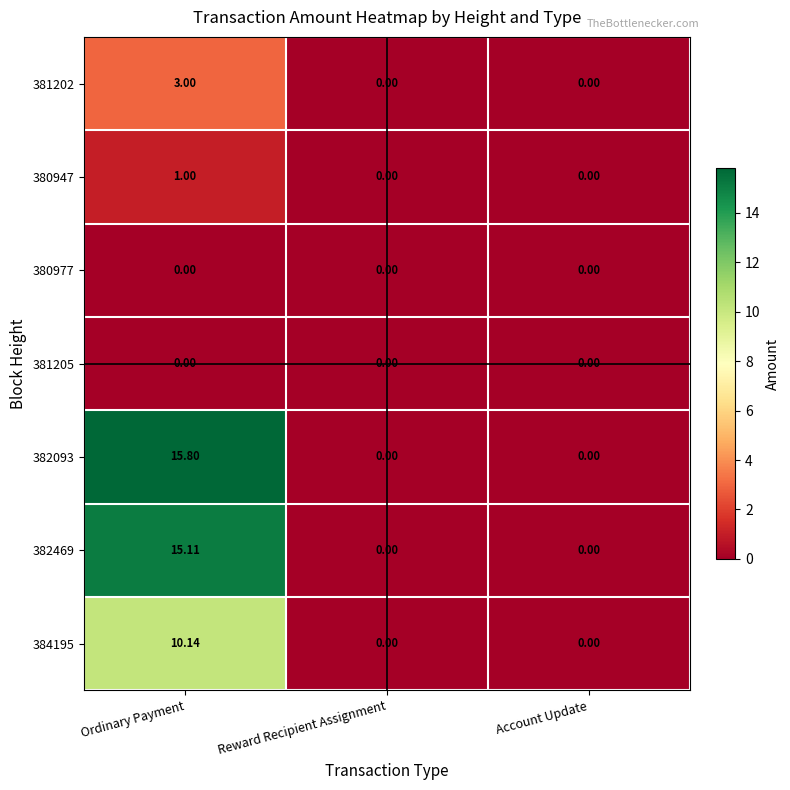

At which category does the chart reach its peak across all series?

Ordinary Payment